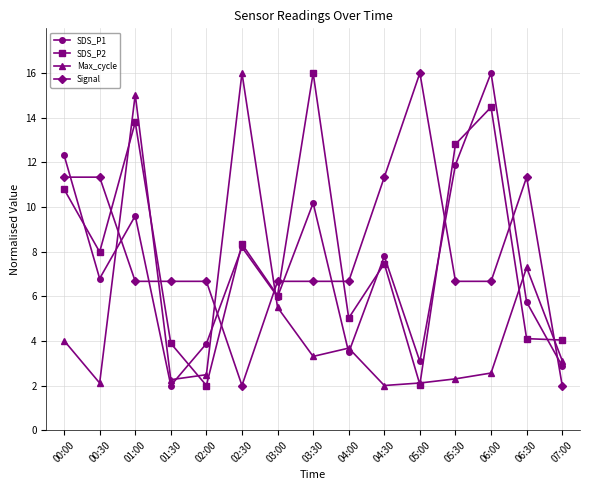

At which category is the sum across all series the highest?

01:00